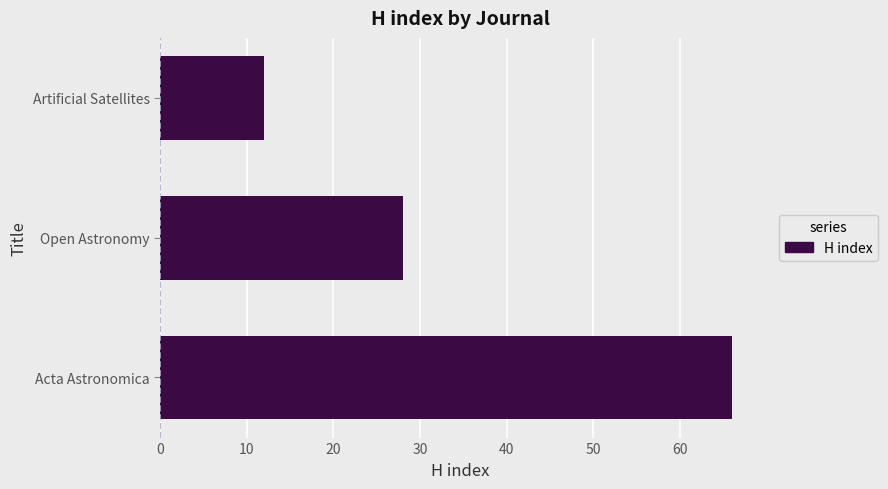

Rank the categories by value from highest to lowest.

Acta Astronomica, Open Astronomy, Artificial Satellites